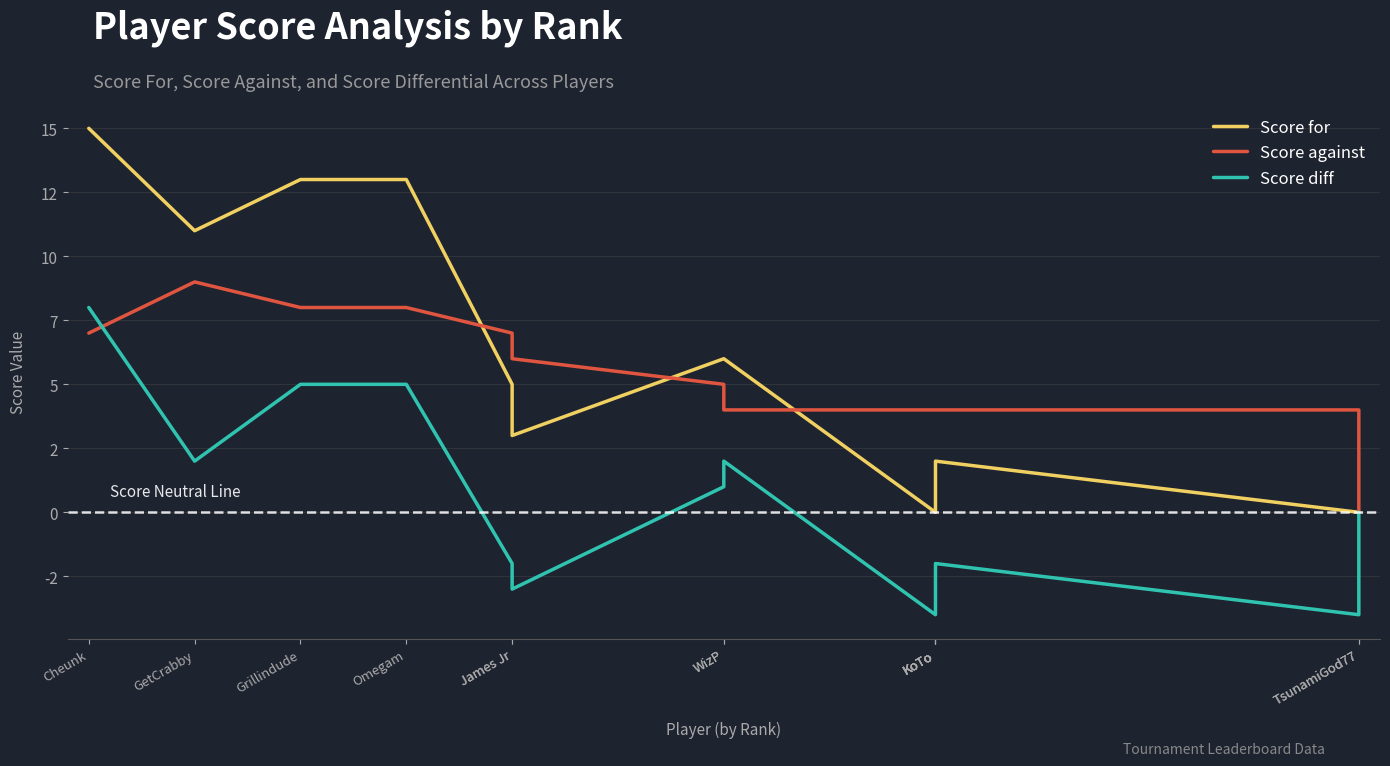

At which category does Score against reach its first local peak?

GetCrabby